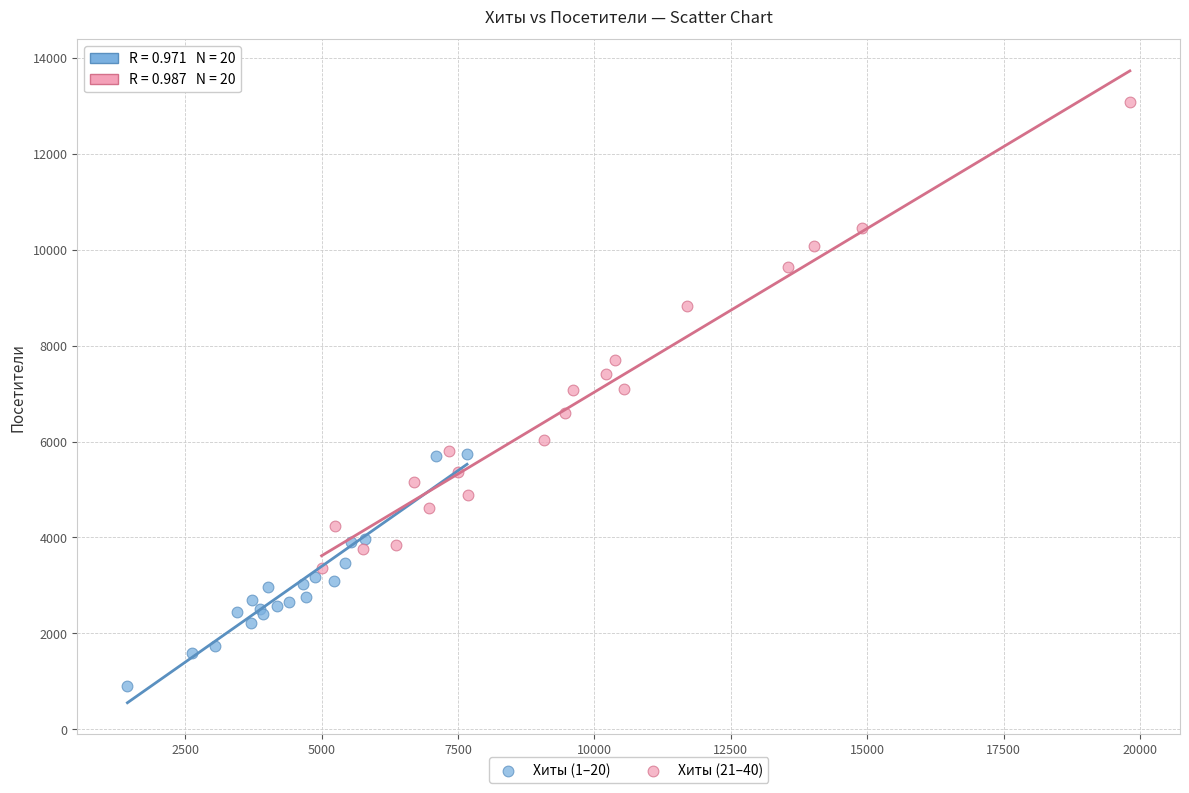

Which series reaches the minimum Y coordinate?

Хиты (1–20)